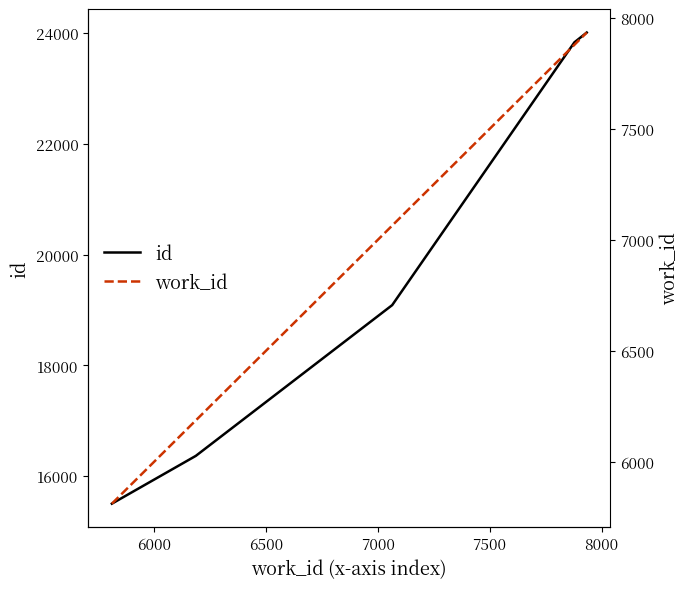

Does the chart display data point markers on the line(s)?

No